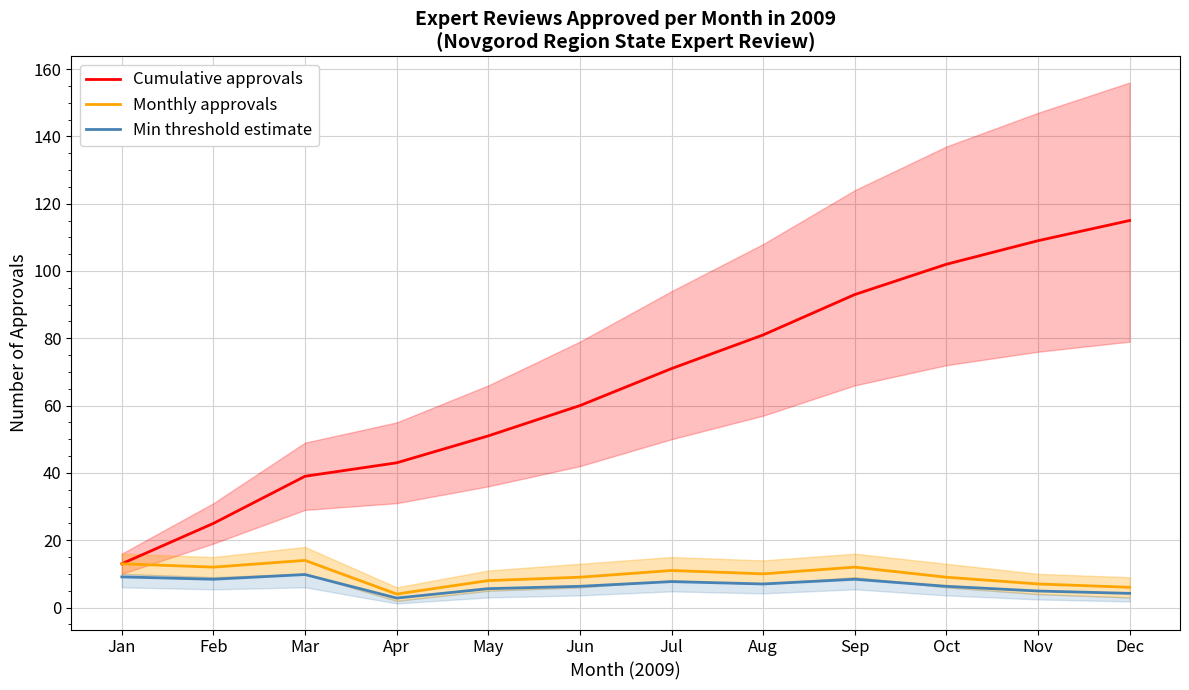

Count the number of categories in the chart.

12